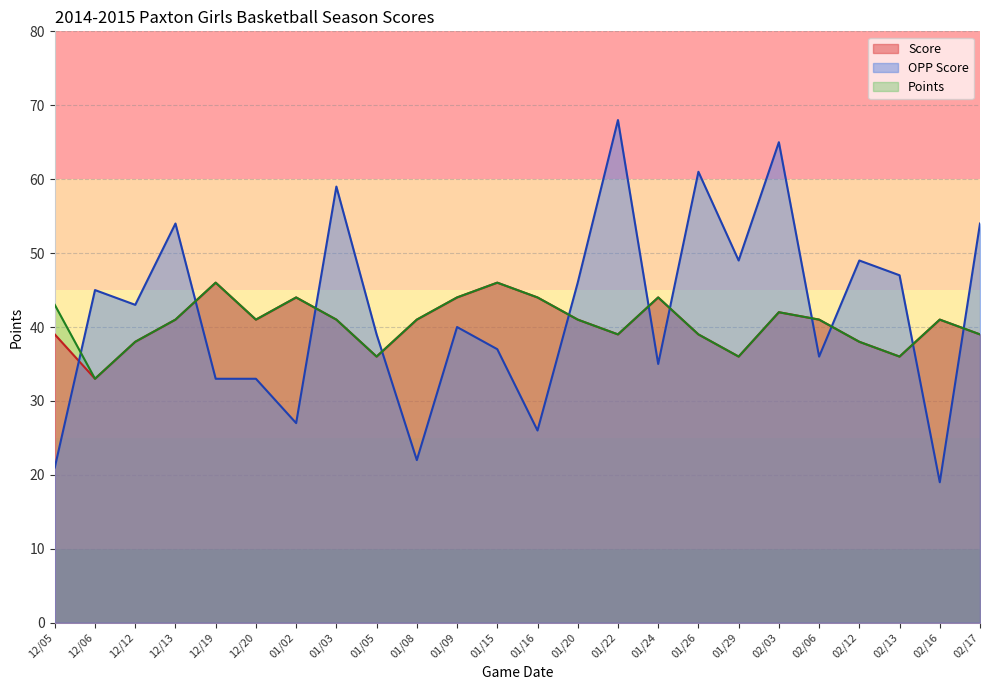

What is the minimum value for Points?

33